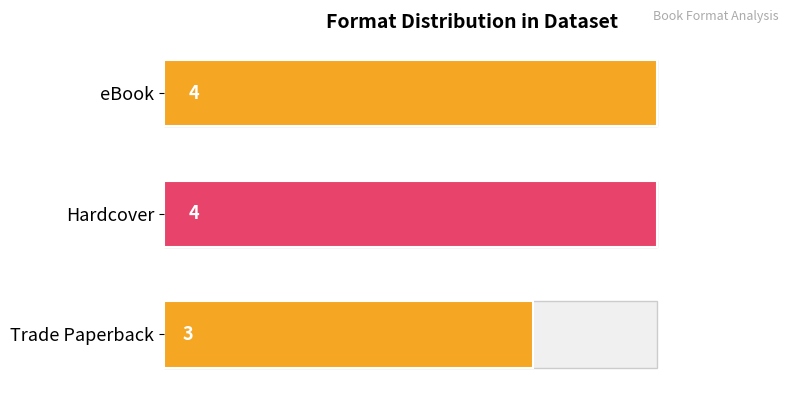

Are the bars grouped side by side (vs. stacked)?

No